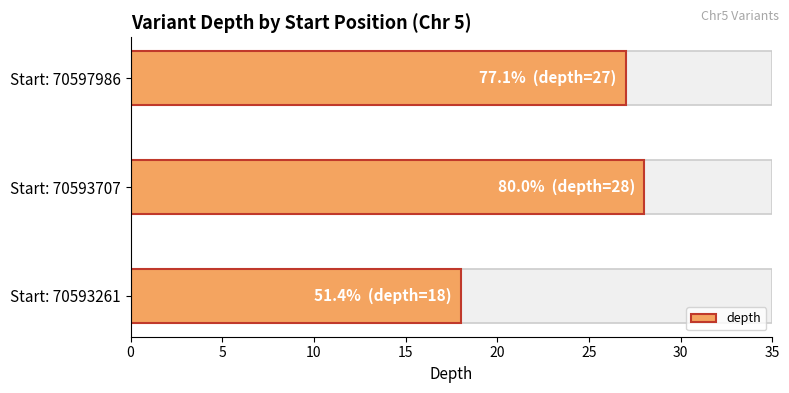

Read the value at Start: 70593707, to the nearest 10.

30